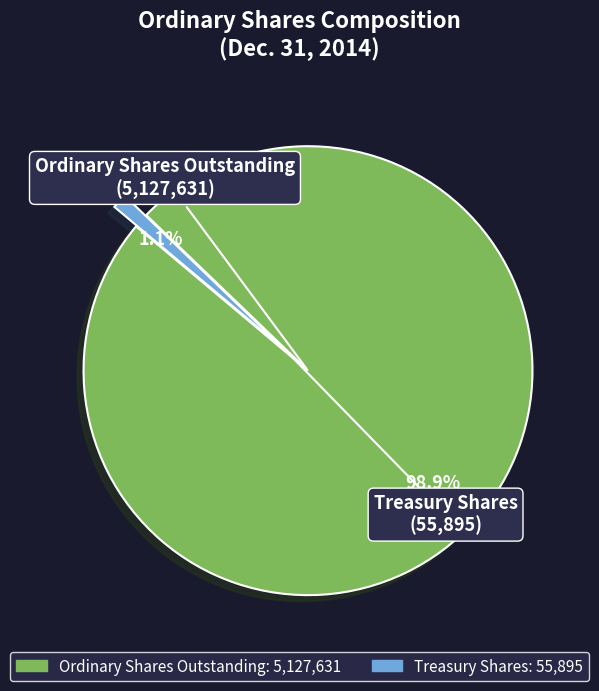

What percentage is the Ordinary Shares Outstanding slice, to the nearest percent?

99%